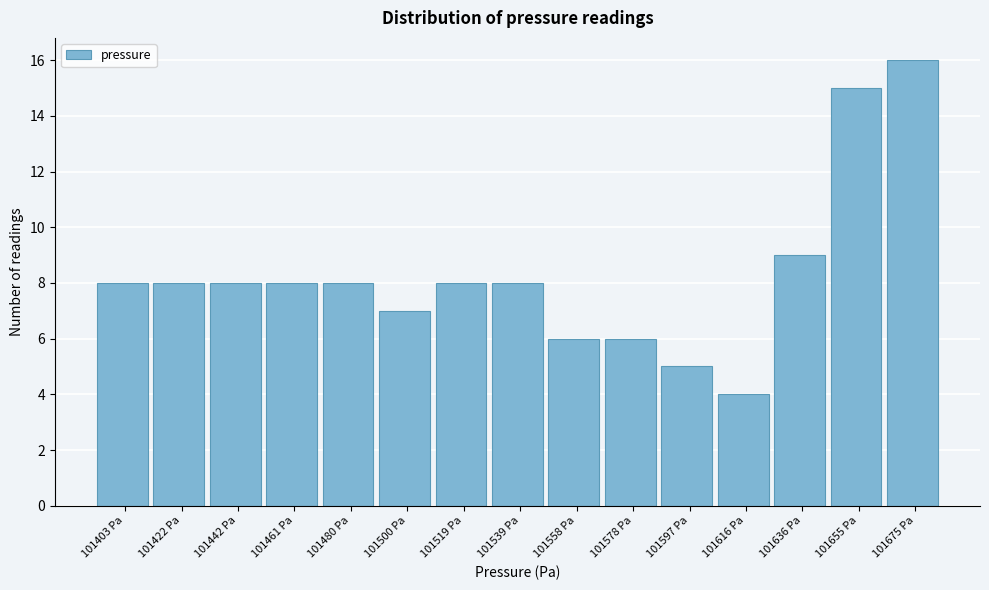

How tall is the bar that spans 101394 to 101412 on the x-axis? Neither the bar edges nor the heights are printed on the chart, so give them approximately, as read against the axes.

8